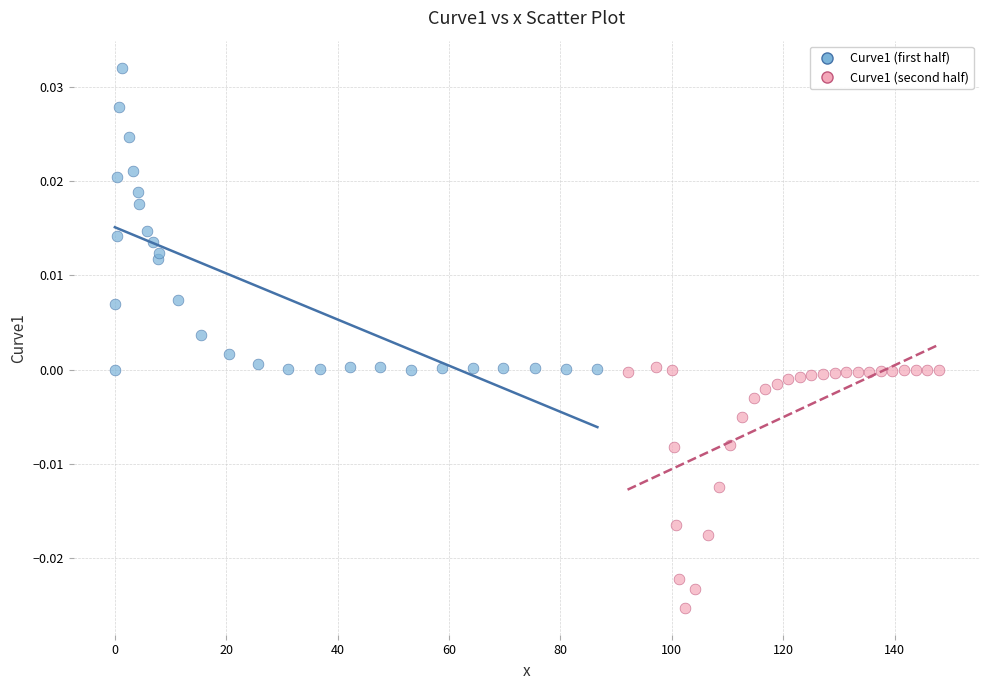

Which series reaches the maximum Y coordinate?

Curve1 (first half)